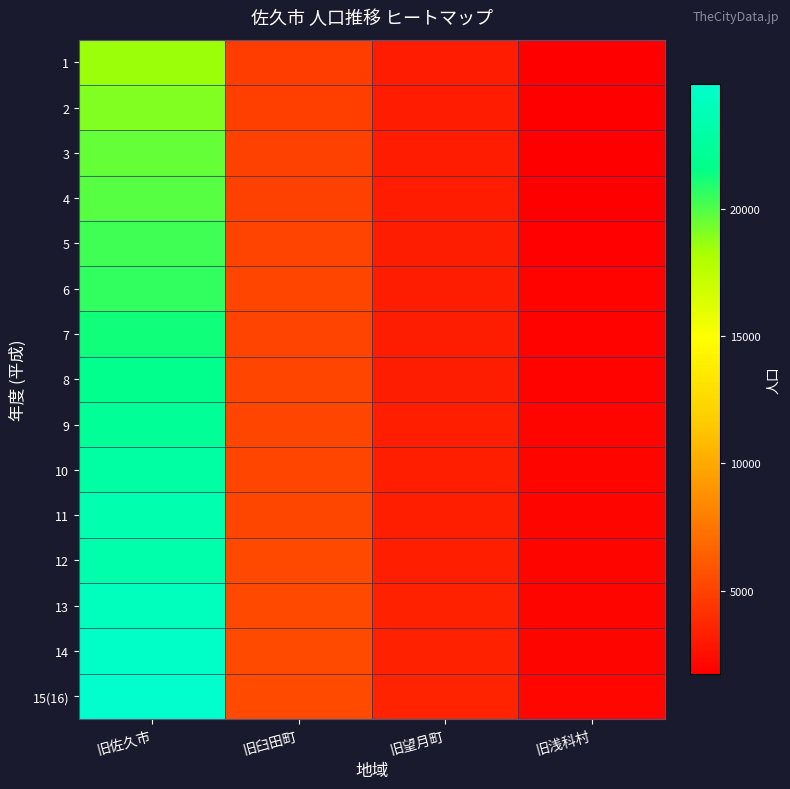

Which has a higher value, 旧望月町 or 旧浅科村?

旧望月町